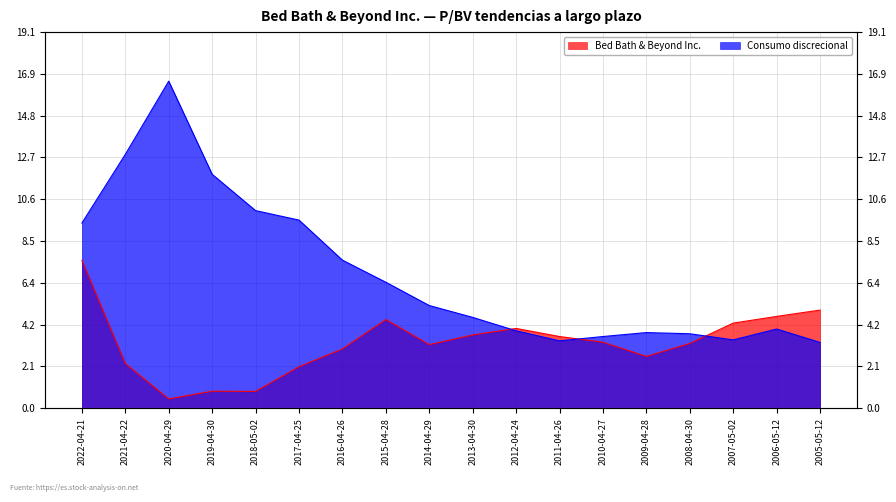

Where is the first local maximum for Consumo discrecional?

2020-04-29